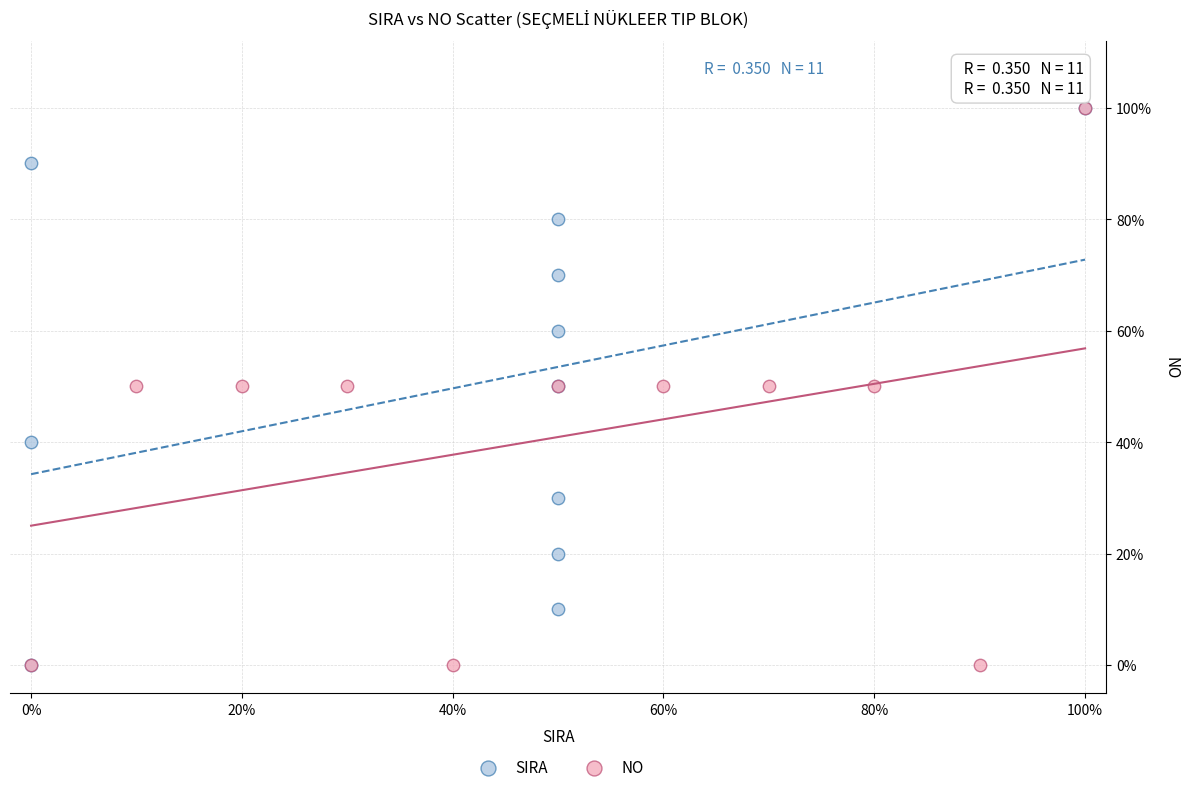

What are all the series names shown in the legend?

SIRA, NO